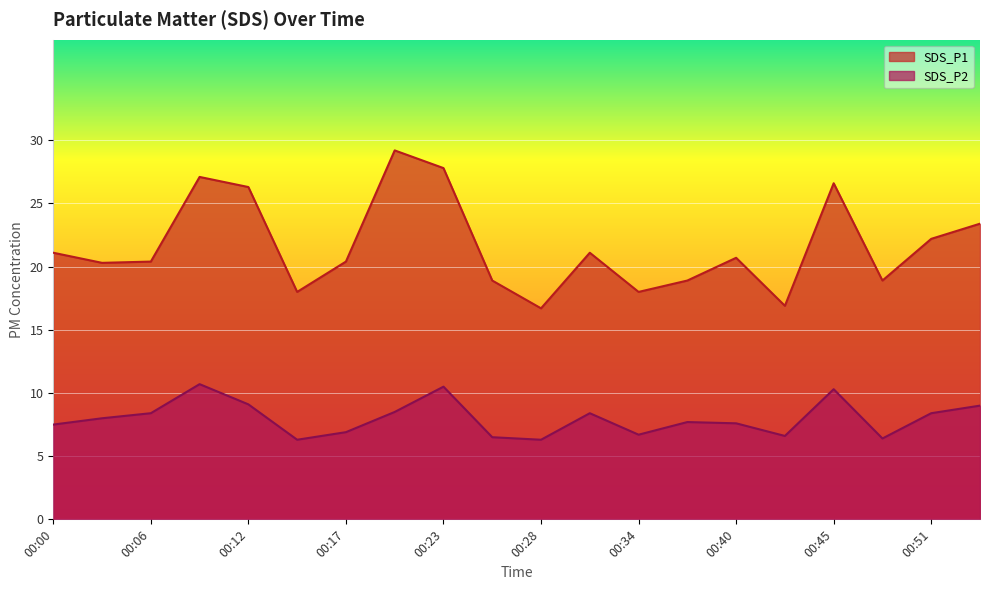

At which label is SDS_P1 closest to 22?

00:51